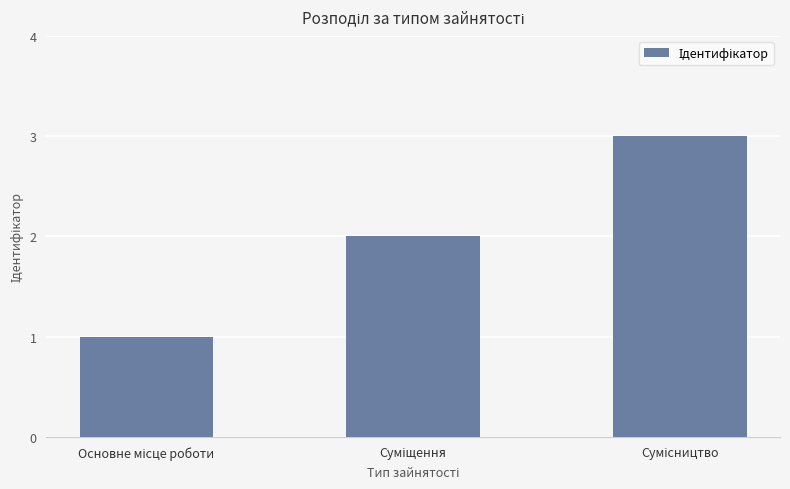

What is the greatest value displayed?

3